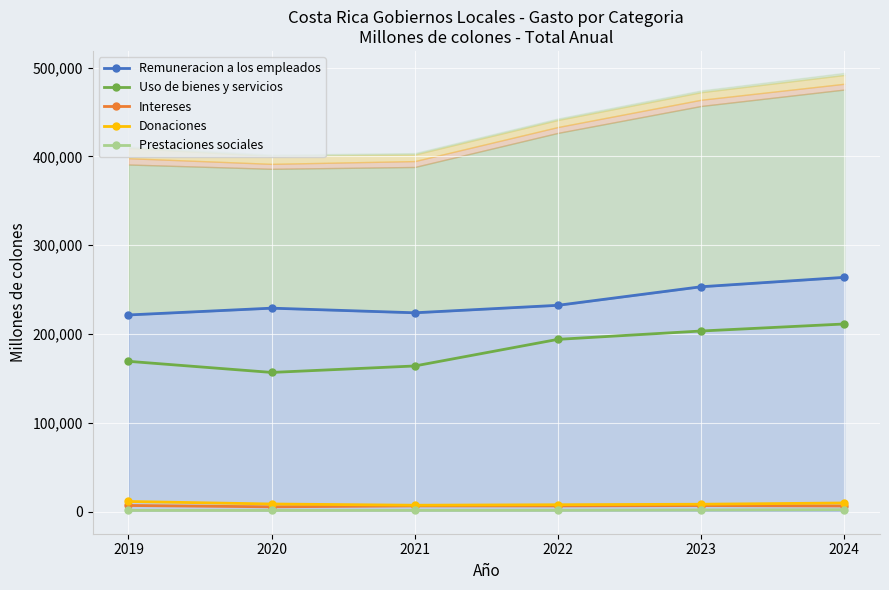

What is the value of the Remuneracion a los empleados point at the 1st from the left?

221562.7